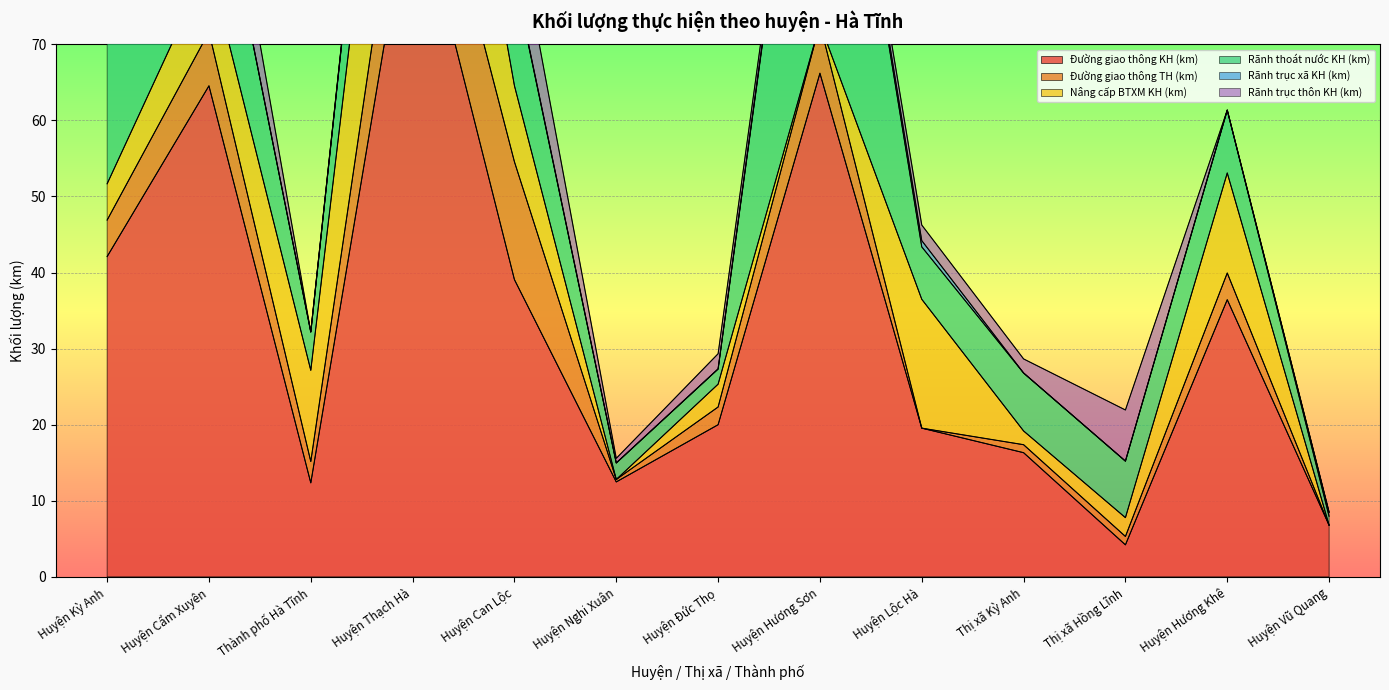

What is the spread (max minus min) of values at Huyện Thạch Hà?

92.0